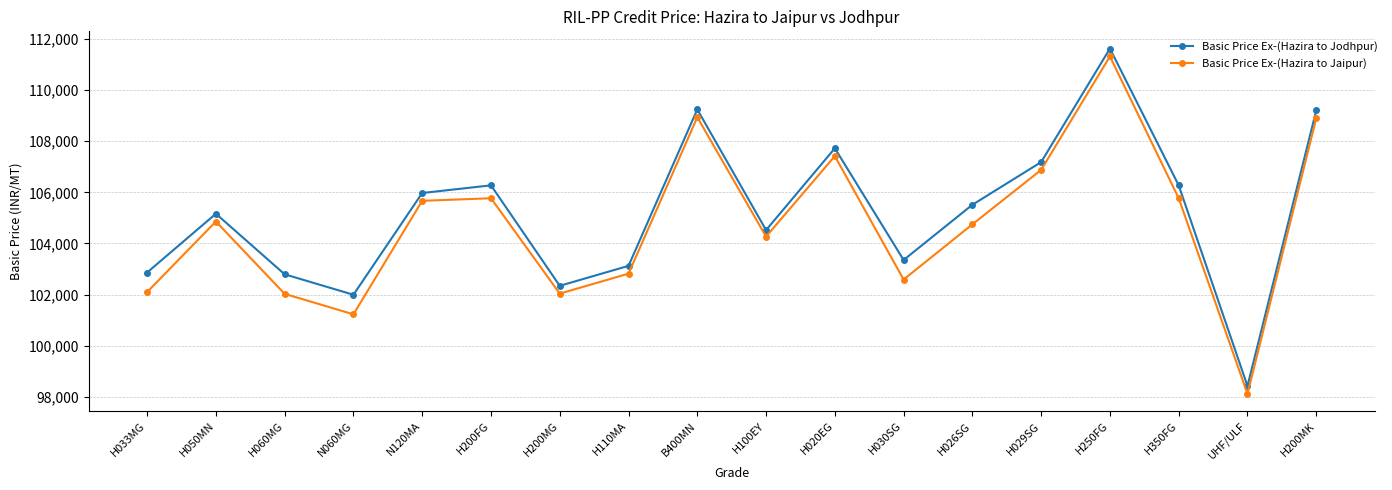

What is the label of the 15th point from the right?

N060MG